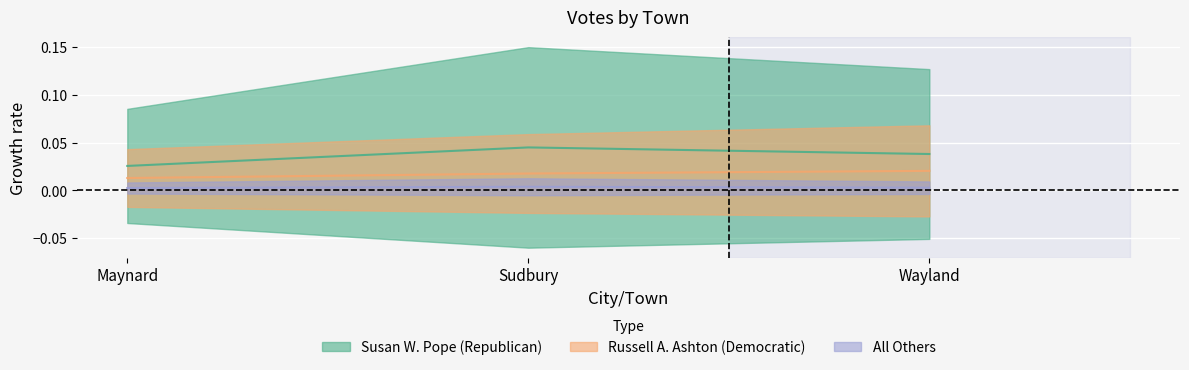

List the series in order of their overall mean, lowest first.

All Others, Russell A. Ashton (Democratic), Susan W. Pope (Republican)